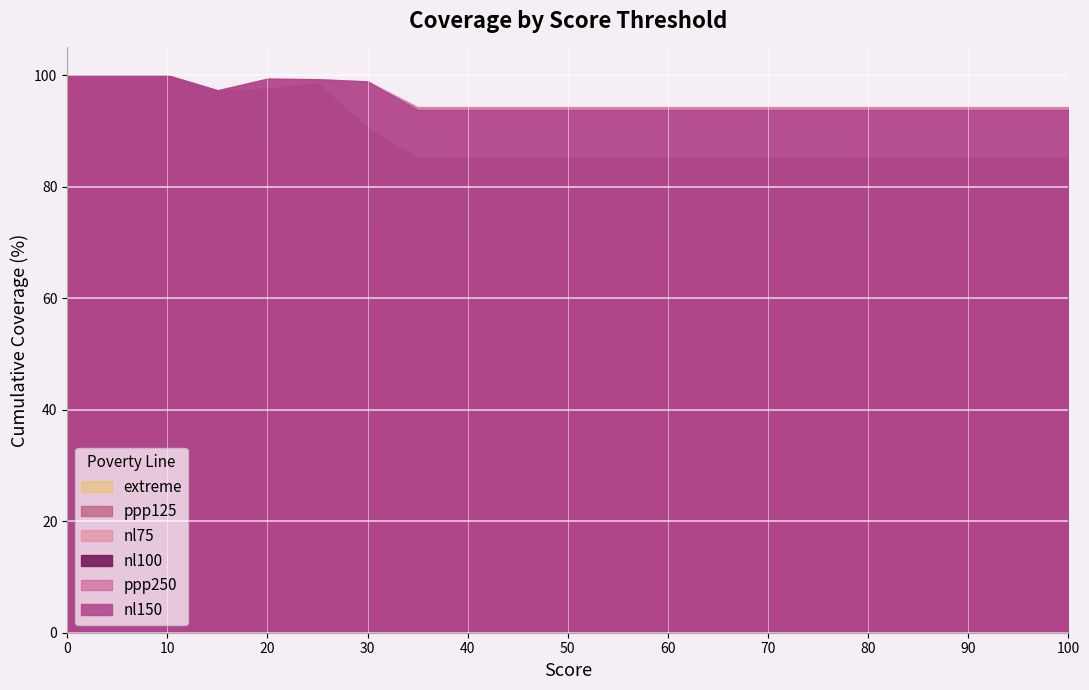

How many interior local peaks does the nl150 series have?

1